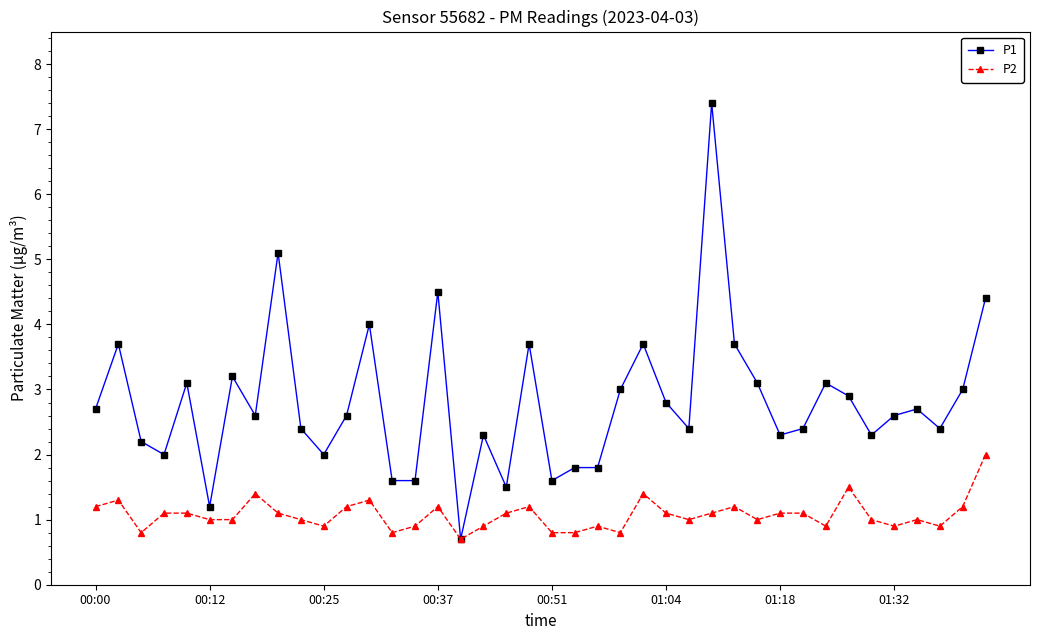

Which series has the largest range (max minus min)?

P1